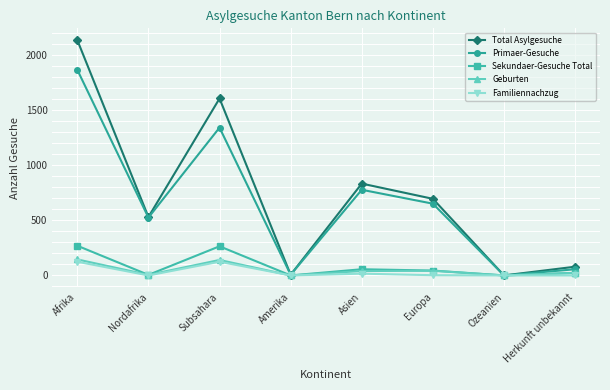

What are all the series names shown in the legend?

Total Asylgesuche, Primaer-Gesuche, Sekundaer-Gesuche Total, Geburten, Familiennachzug